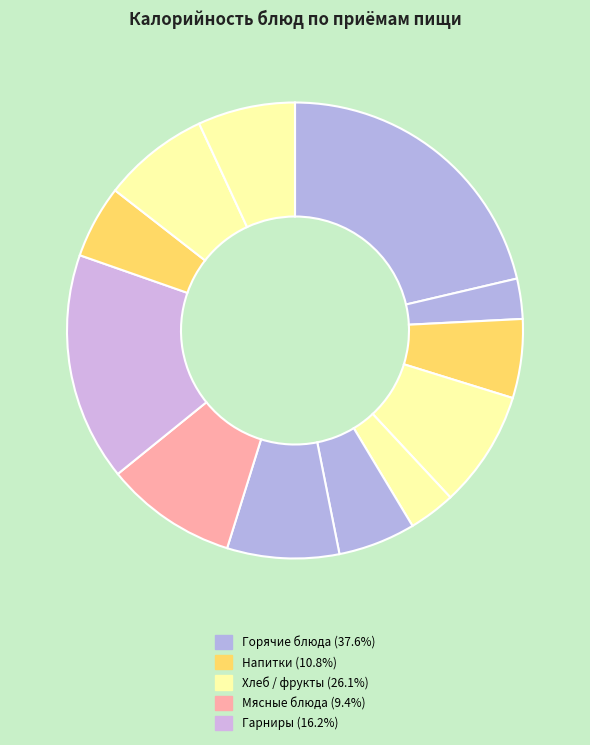

How many slices are in this pie chart?

12